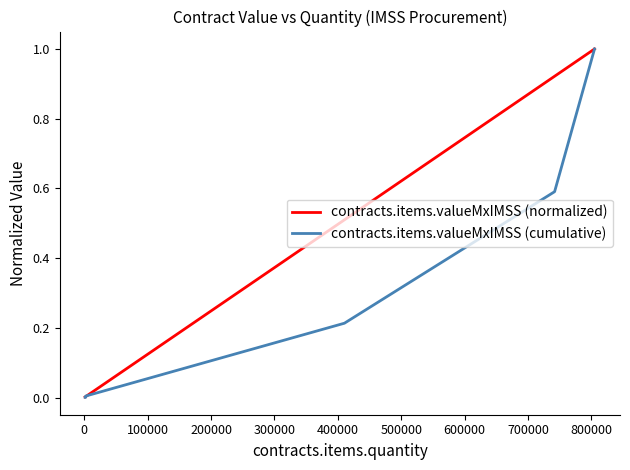

What is the maximum value for contracts.items.valueMxIMSS (normalized)?

1.0